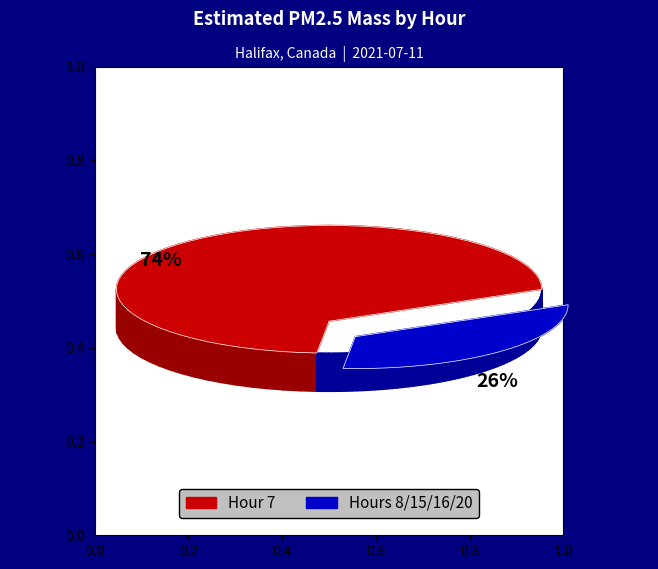

How much of the chart is everything except 16?

100.0%